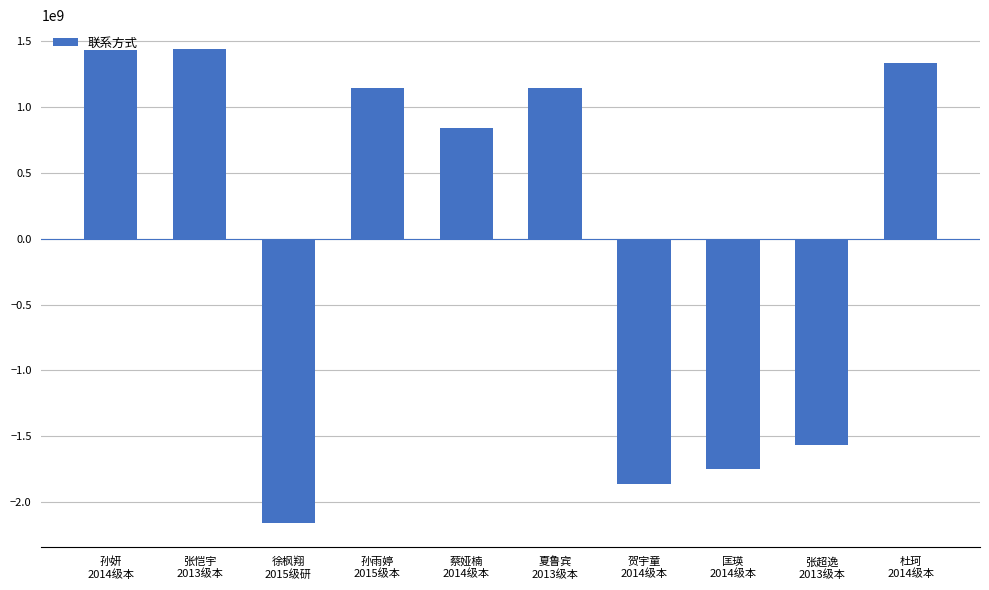

Where does the data first go above 1141970378?

孙妍
2014级本